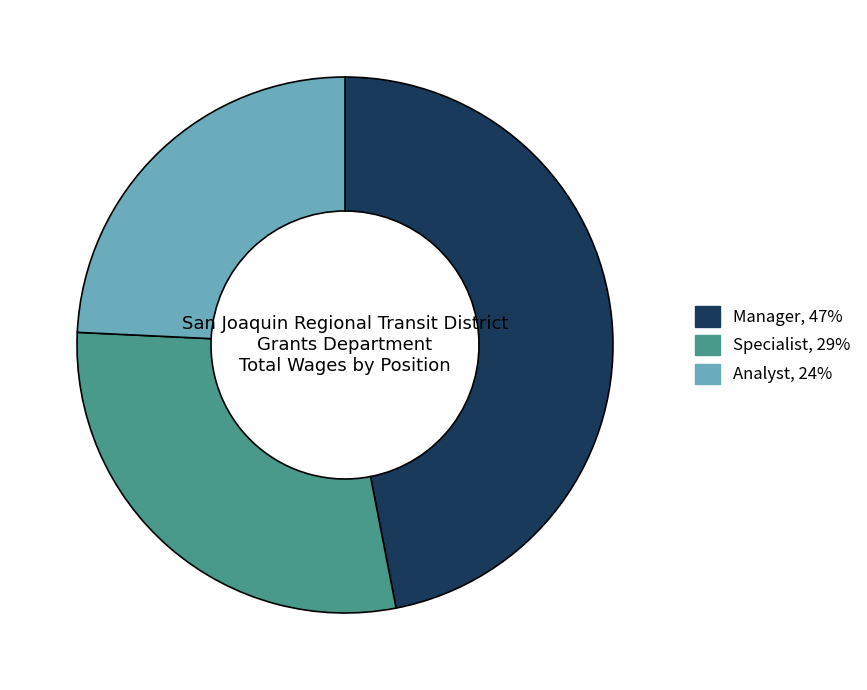

Does any single category account for the majority?

No